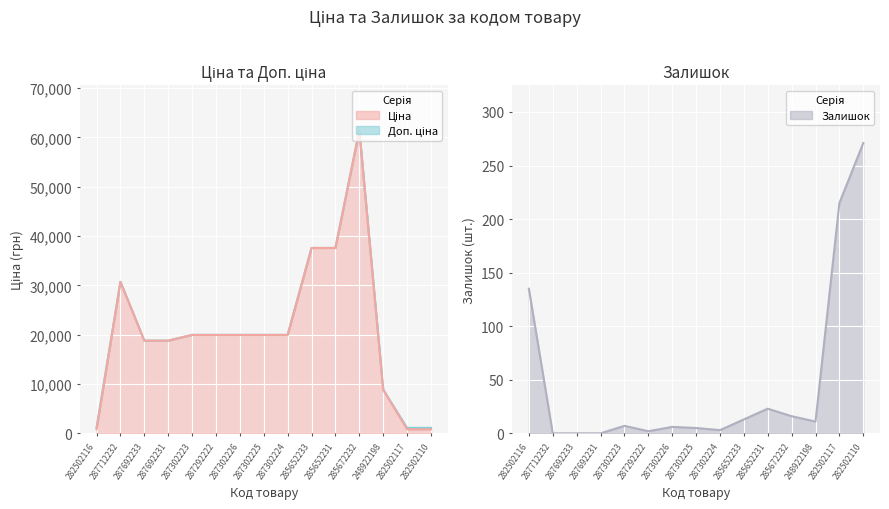

At which label does Залишок first exceed 7?

282502116